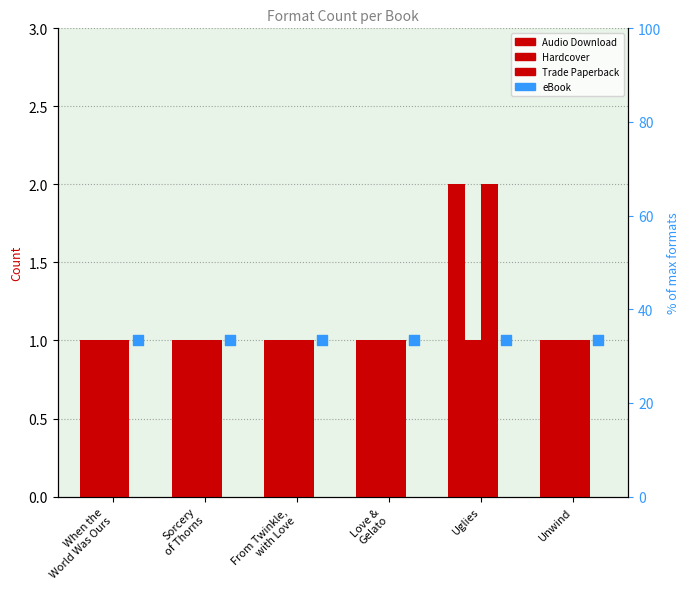

What is the total value across all series at Sorcery
of Thorns?

4